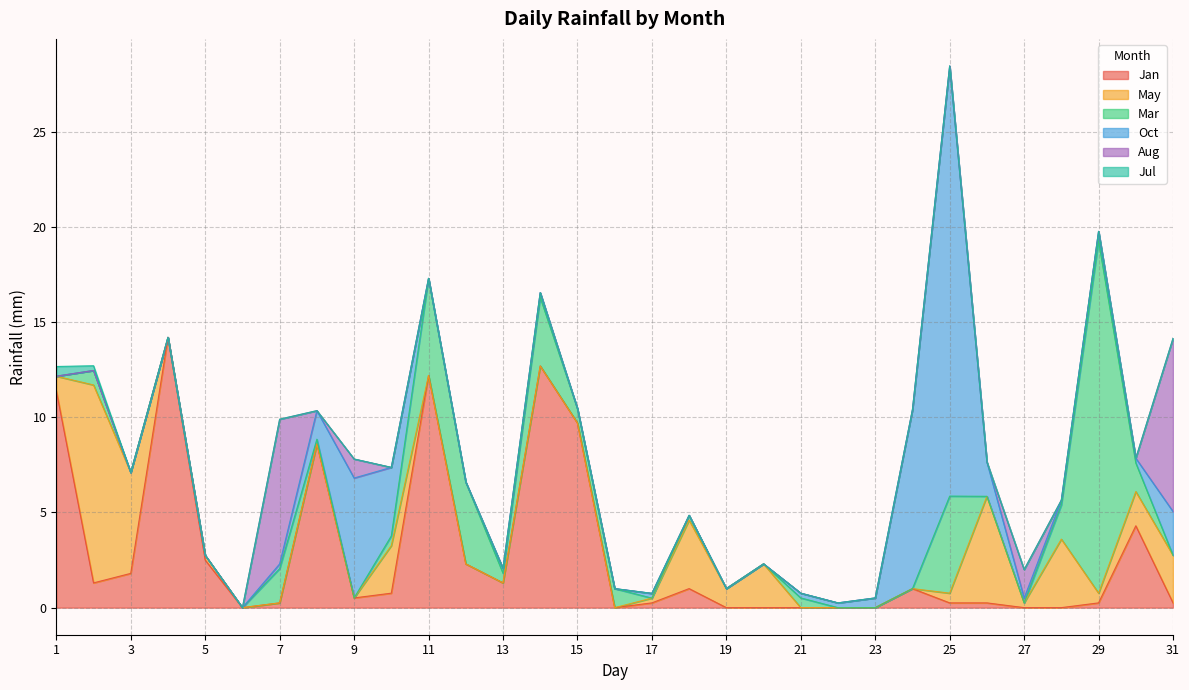

Is it true that May equals 0.1 at 5?

False